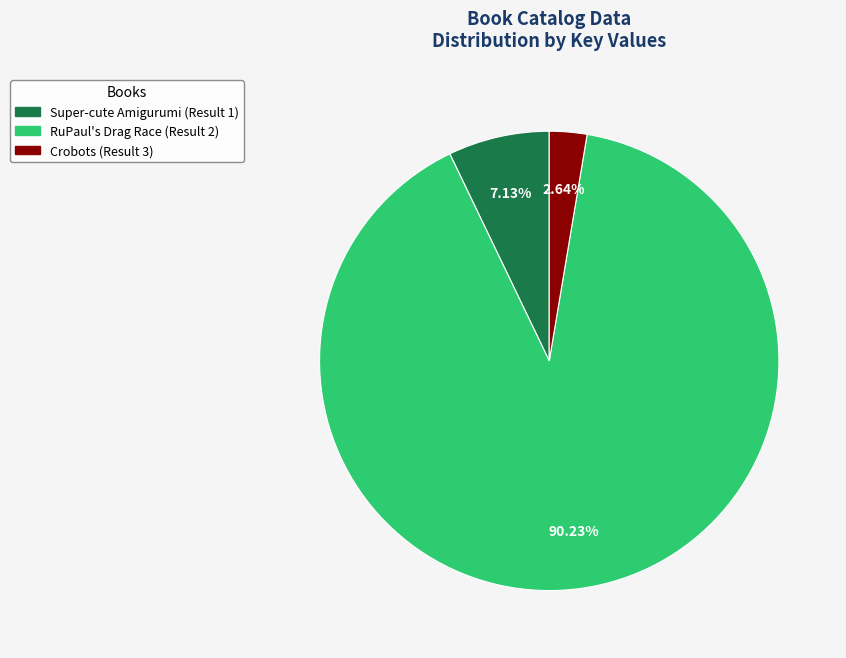

To the nearest percent, what is the difference between the largest and smallest slice percentages?

88%